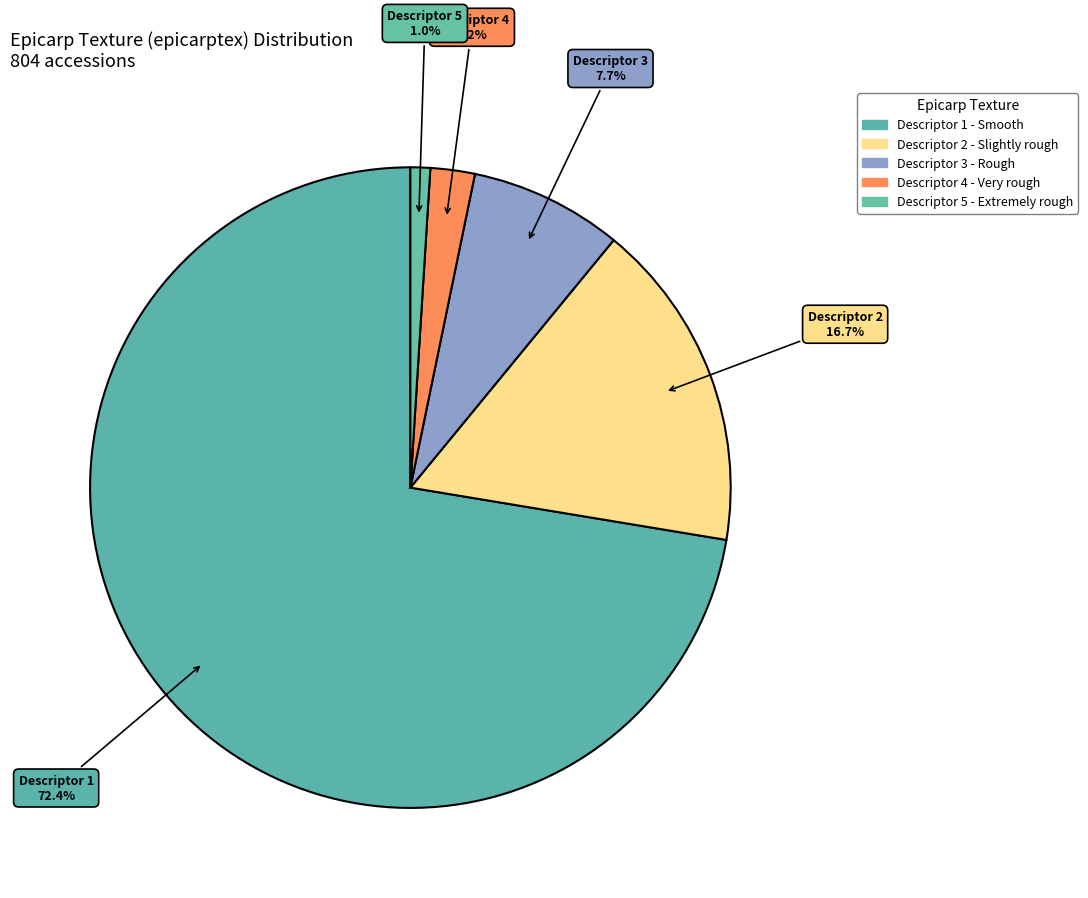

Count the number of slices in the pie.

5